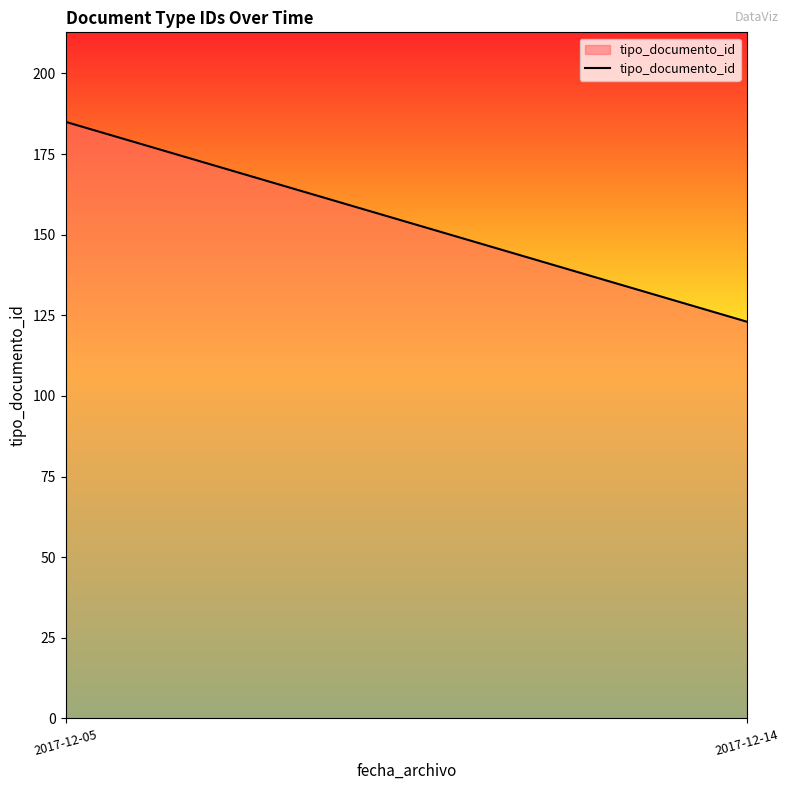

What is the sum of all values?

308